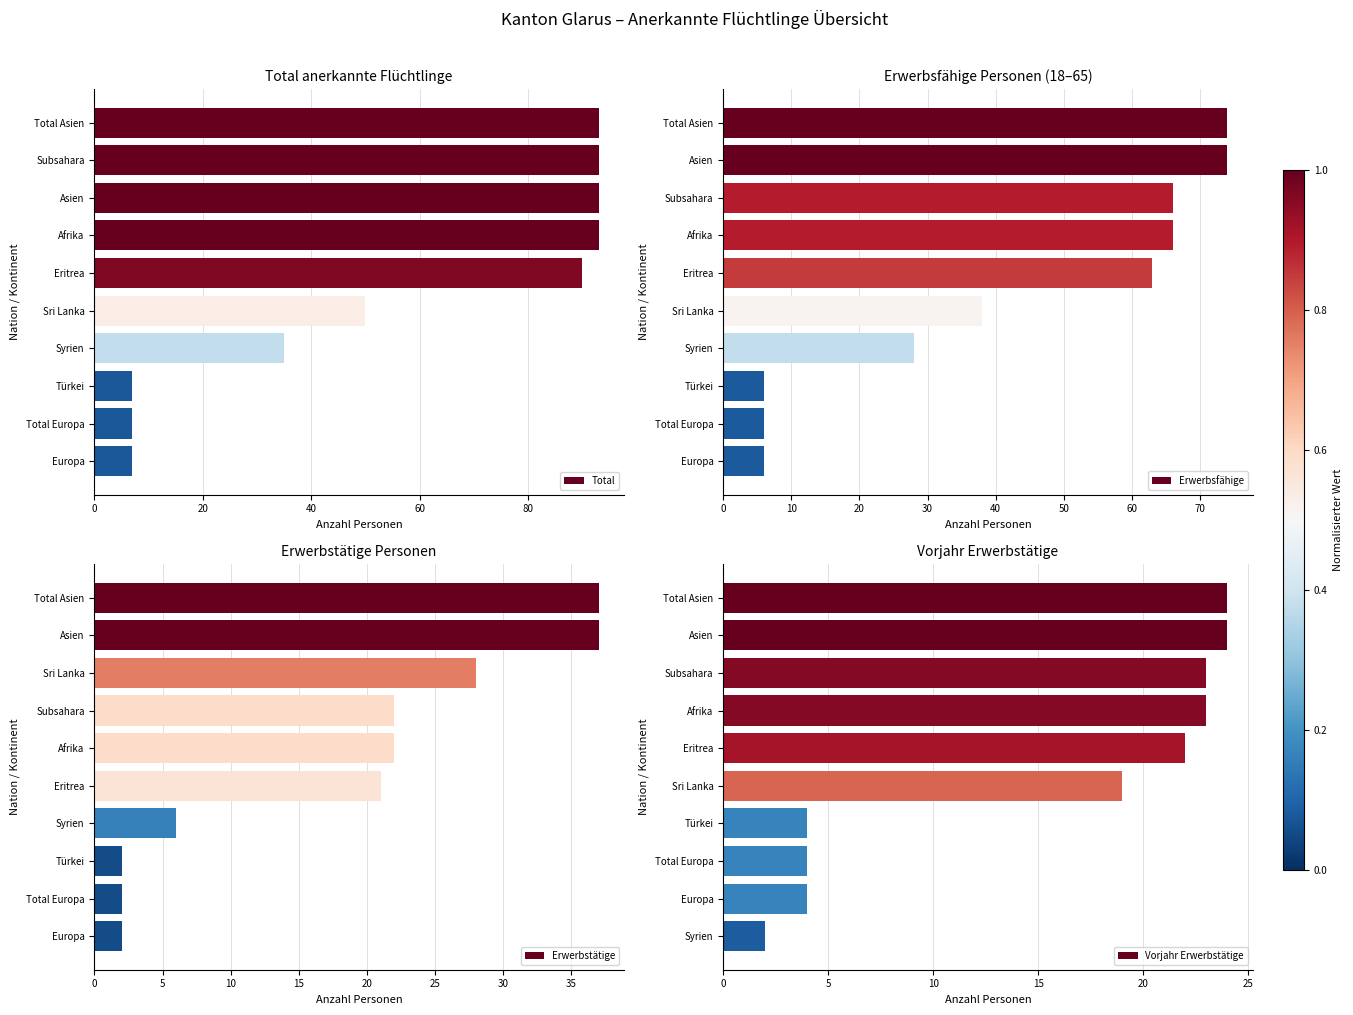

What is the lowest value of the Erwerbstätige series?

2